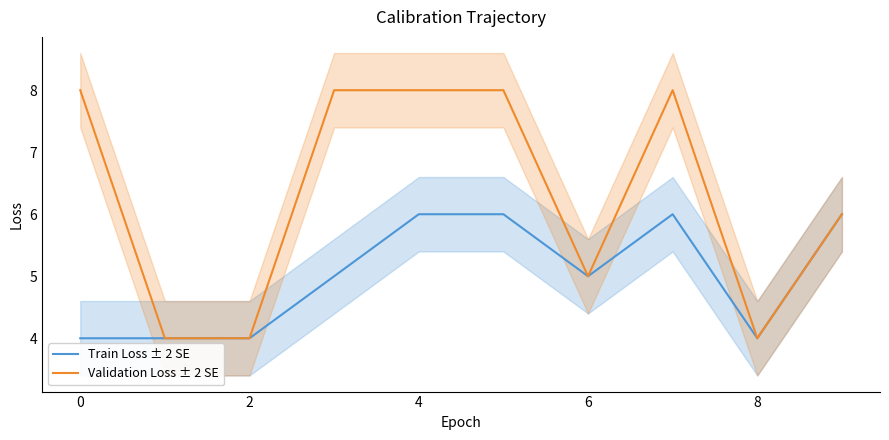

The Train Loss ± 2 SE series shows 2 at 0. True or false?

False